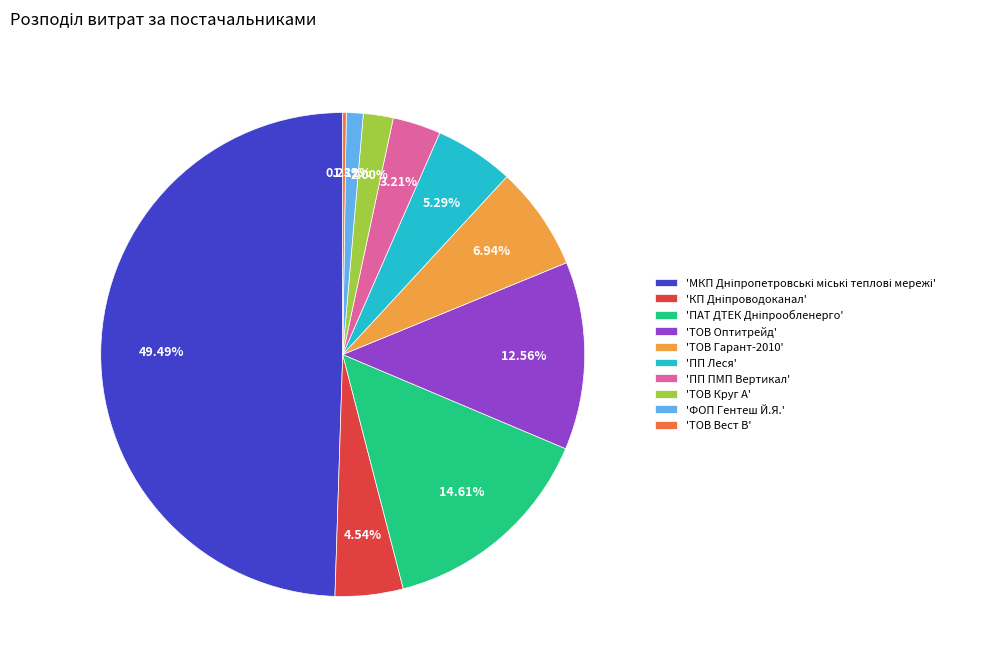

To the nearest percent, what is the average slice percentage?

10%